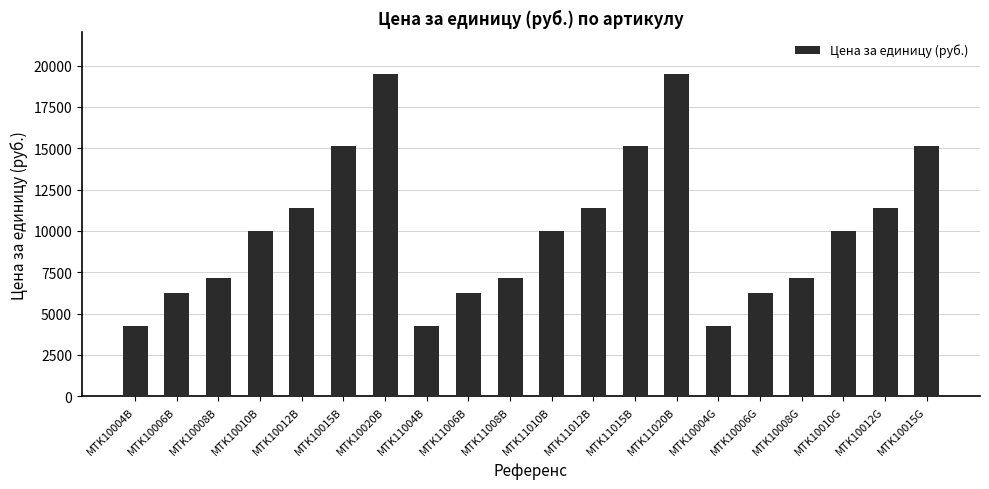

Approximately how many times larger is the value at MTK10004B compared to MTK11008B?

0.6